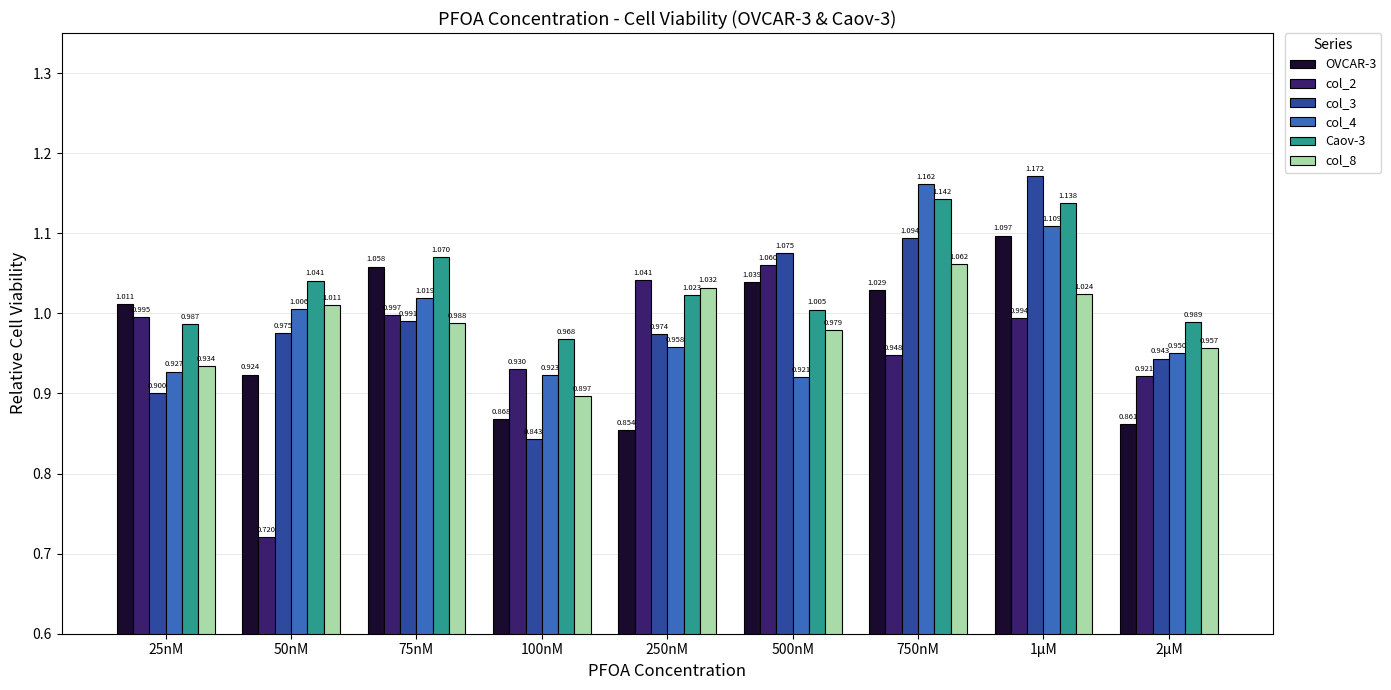

What is the difference between the maximum and second lowest values in the col_3 series?

0.3